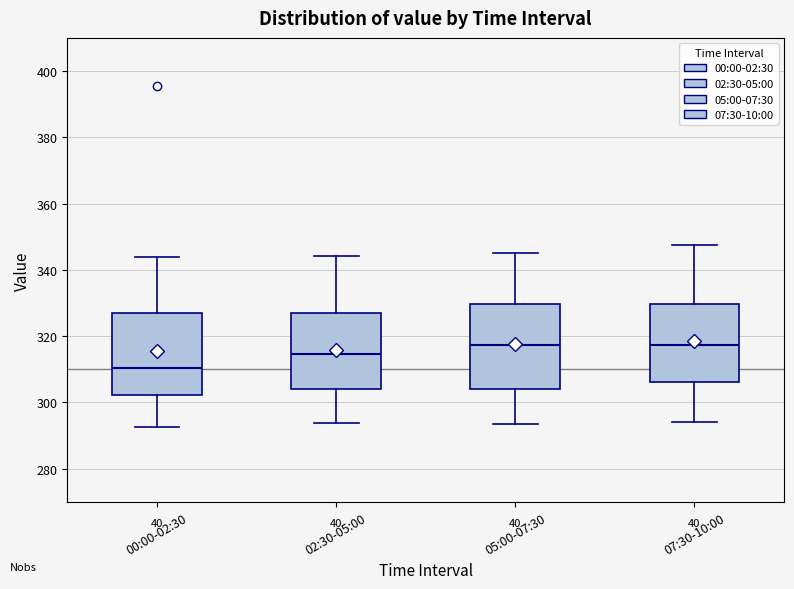

Reading left to right, read every box against the y-axis: the position of its median line, the range the box covers, and the ends of its whiskers. The values are not printed on the chart, so give them approximately, as read against the axis.

00:00-02:30: median 310, box 302 to 328, whiskers 292 to 344
02:30-05:00: median 314, box 304 to 326, whiskers 294 to 344
05:00-07:30: median 318, box 304 to 330, whiskers 294 to 346
07:30-10:00: median 318, box 306 to 330, whiskers 294 to 348